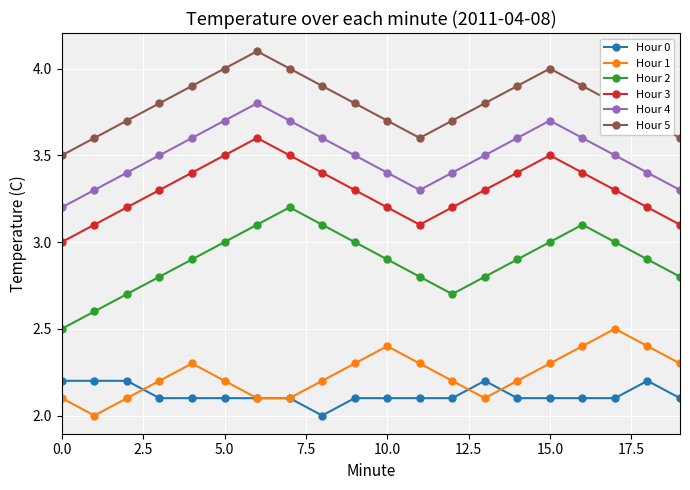

True or false: Hour 0 has more than 1 points higher than both neighbors.

True